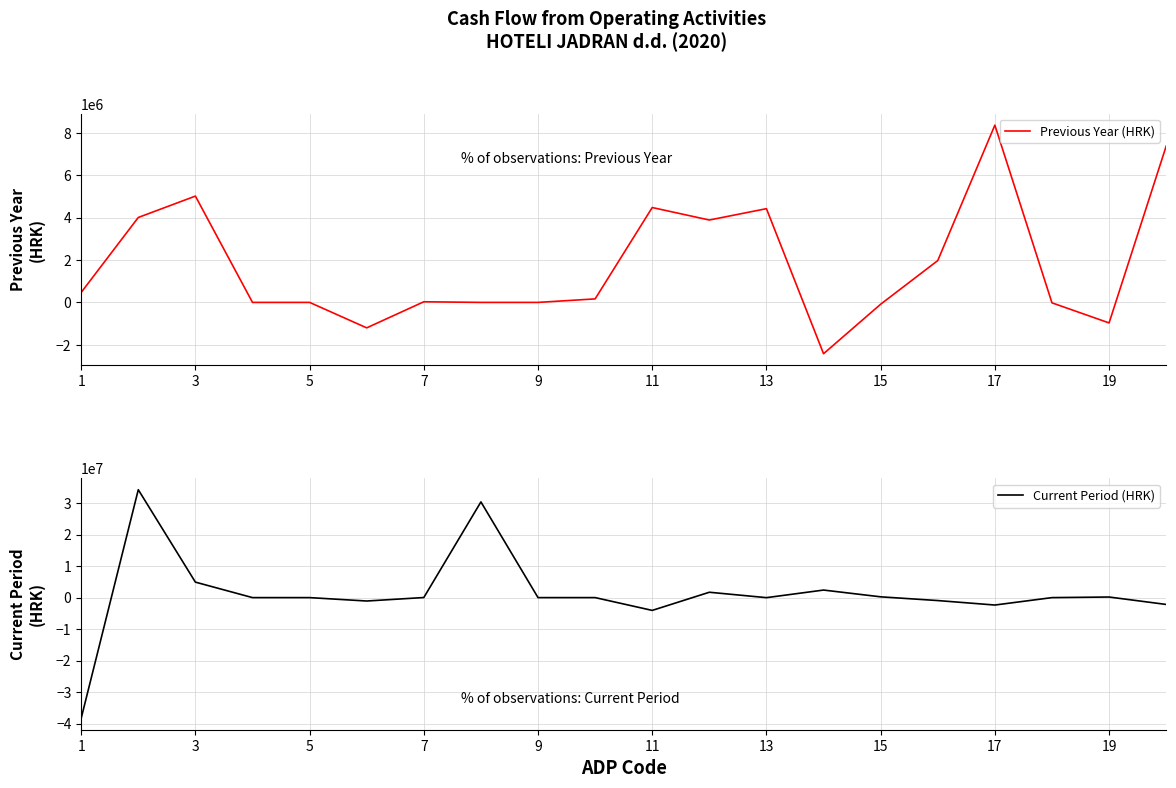

What is the highest value of the Previous Year (HRK) series?

8362950